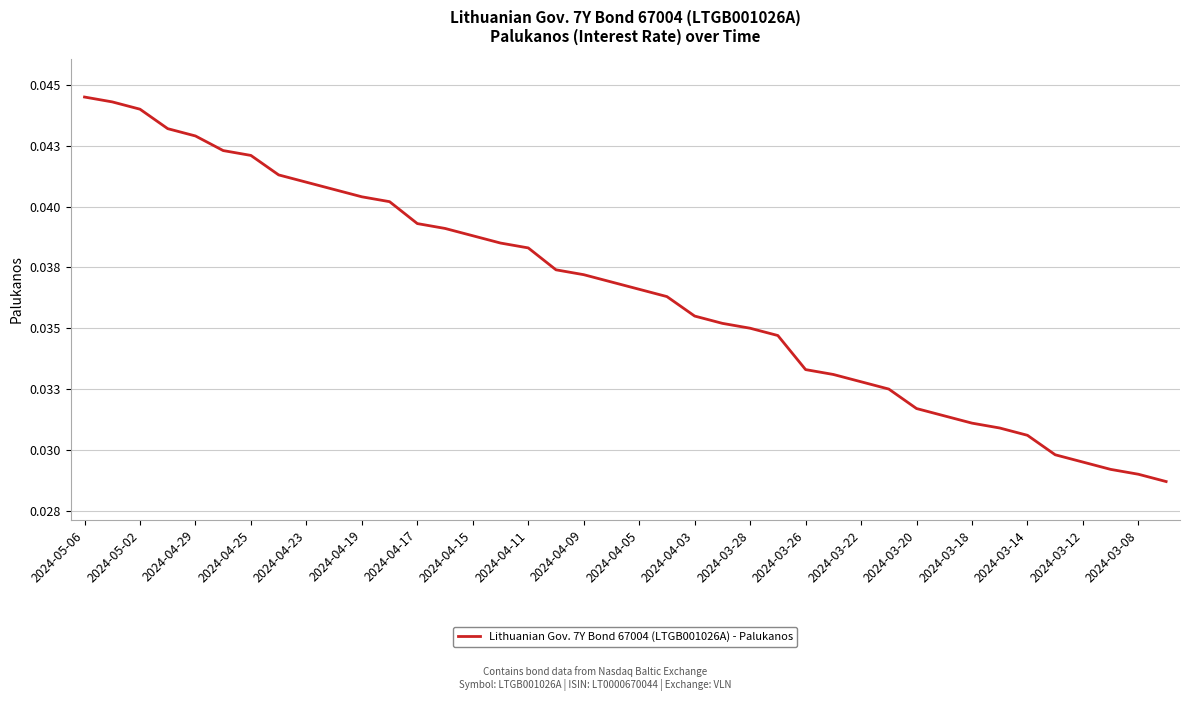

Does the chart have visible grid lines?

Yes